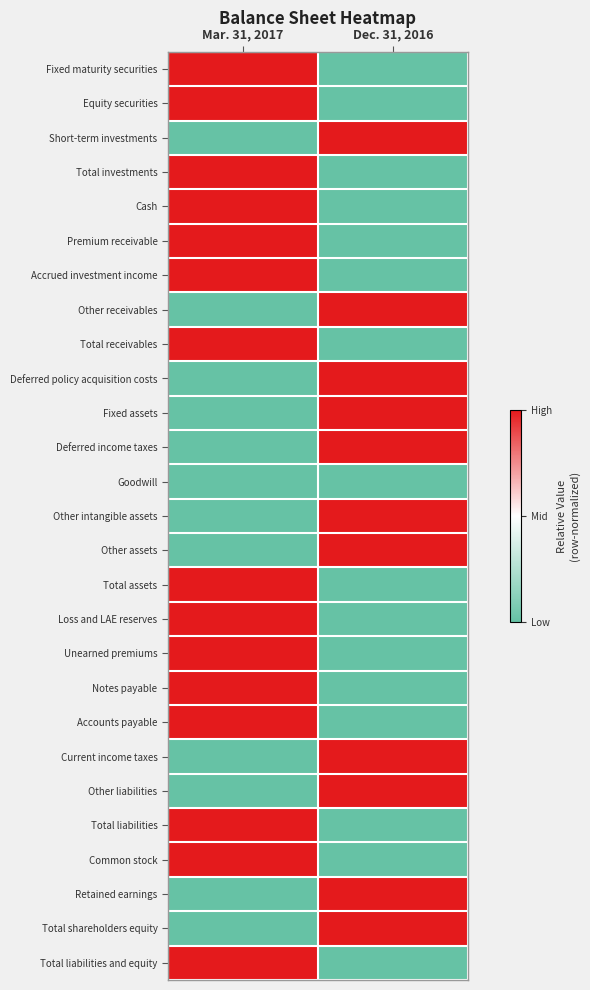

Rank the series by their maximum value, from lowest to highest.

Goodwill, Fixed maturity securities, Equity securities, Short-term investments, Total investments, Cash, Premium receivable, Accrued investment income, Other receivables, Total receivables, Deferred policy acquisition costs, Fixed assets, Deferred income taxes, Other intangible assets, Other assets, Total assets, Loss and LAE reserves, Unearned premiums, Notes payable, Accounts payable, Current income taxes, Other liabilities, Total liabilities, Common stock, Retained earnings, Total shareholders equity, Total liabilities and equity